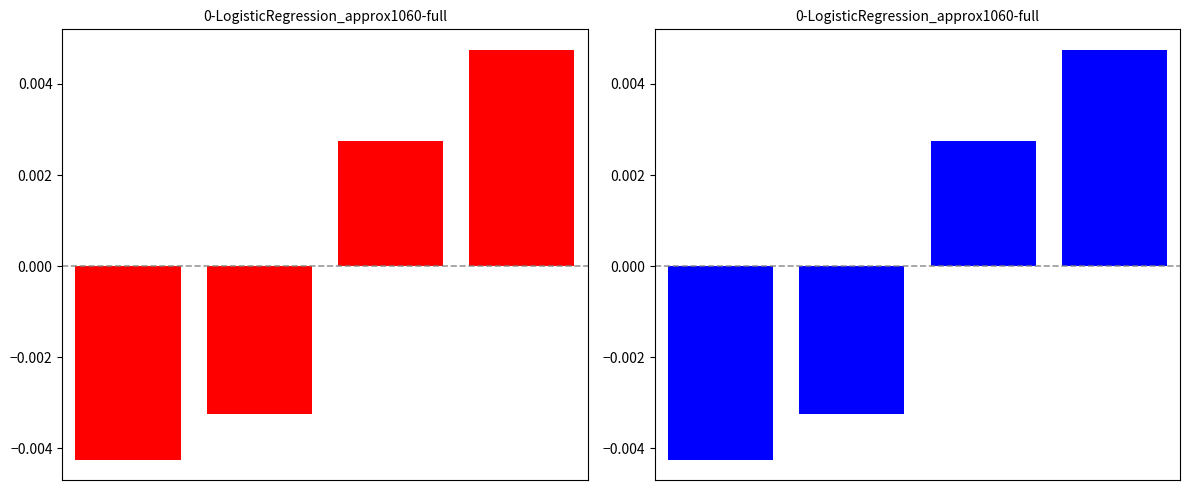

True or false: Year Started (red) has a value of 0.0 at 2.

True